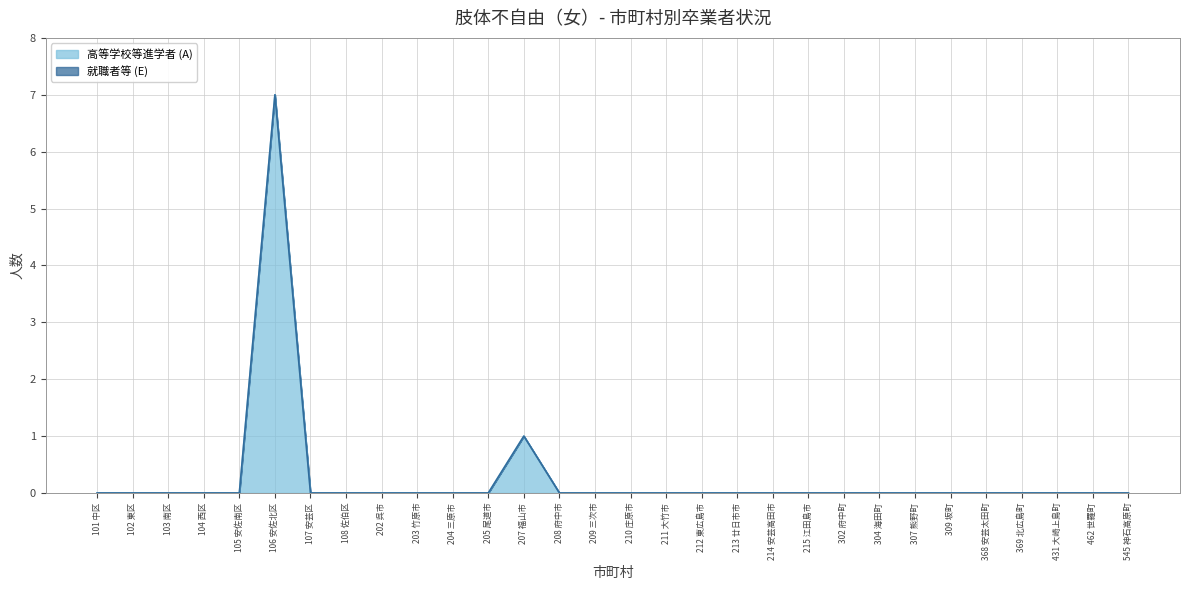

Reading right to left, what are all the values shown in this chart?

0	0	0	0	0	0	0	0	0	0	0	0	0	0	0	0	0	1	0	0	0	0	0	0	7	0	0	0	0	0